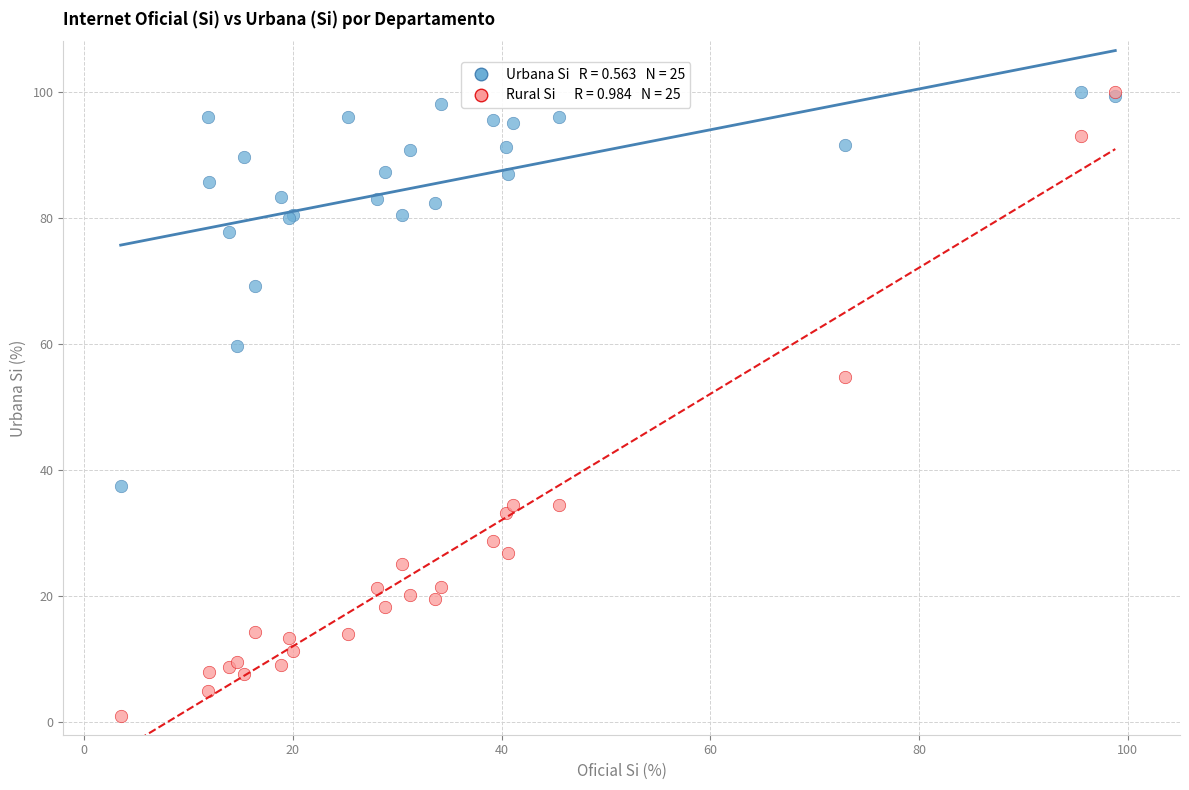

Across all series, what Y value is closest to 50?

54.7